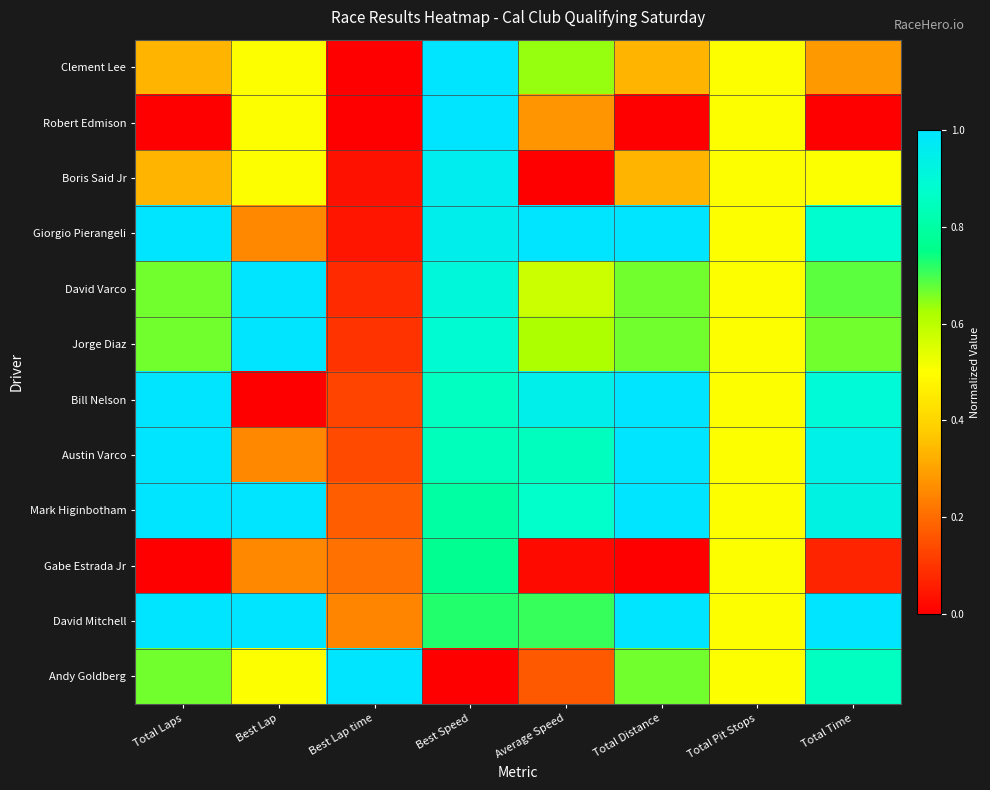

How many distinct data groups are displayed?

12